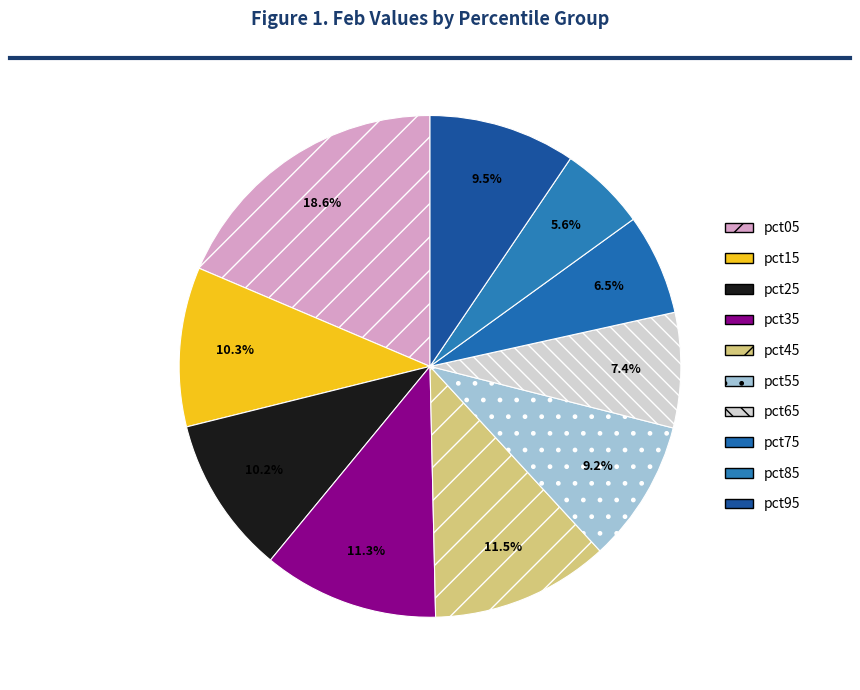

How many segments does this pie chart have?

10